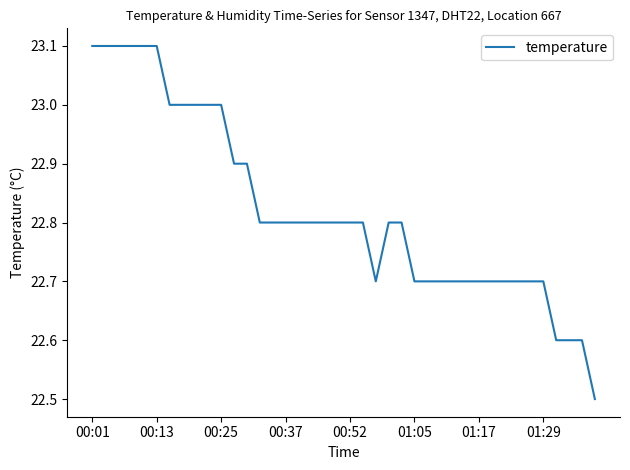

What is the difference between the maximum and minimum values?

0.6